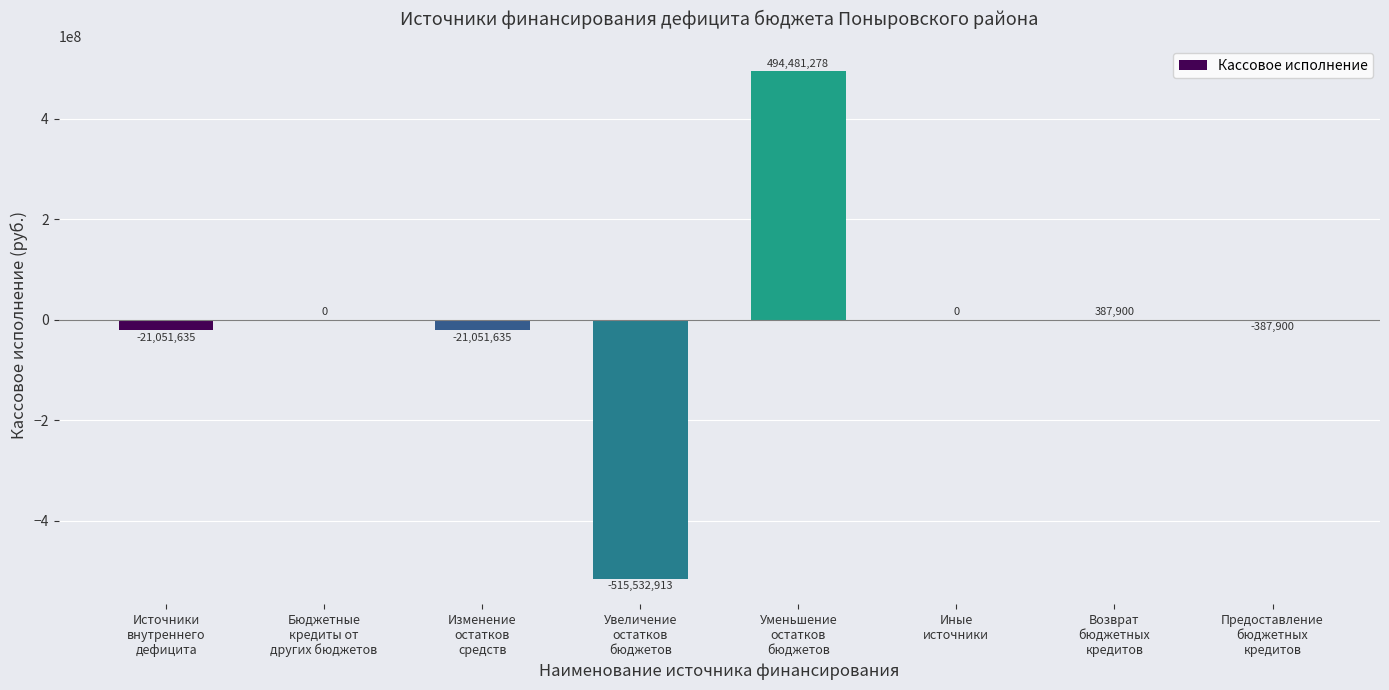

What is the sum of all values?

-63154905